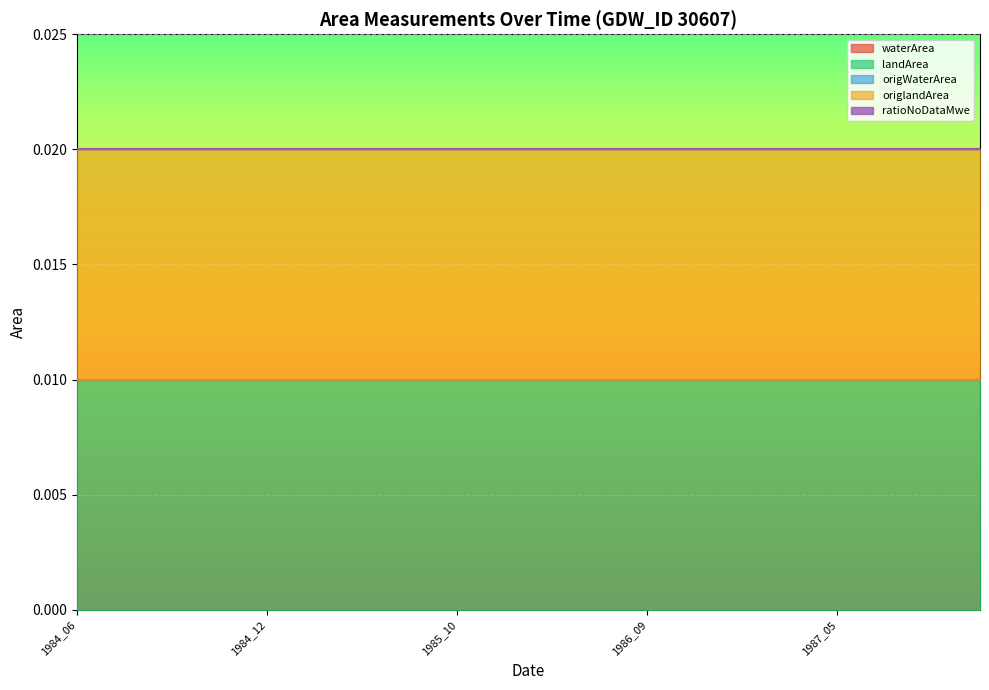

Does the chart display data point markers on the line(s)?

No